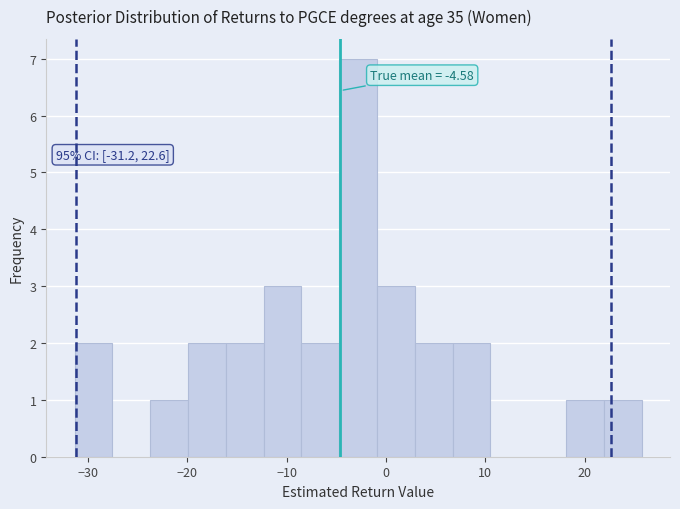

Read against the x-axis, roughly where is the centre of the tallest bar?

-3